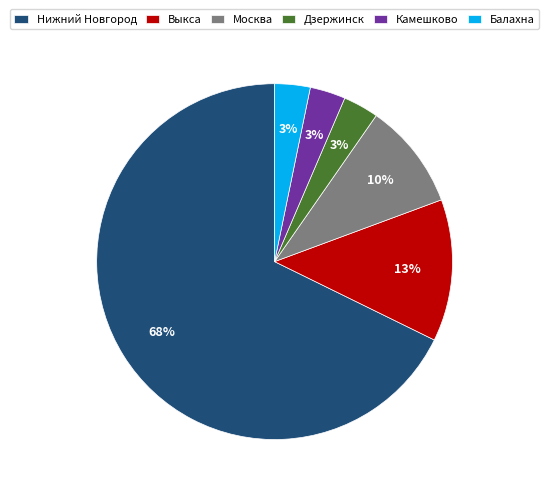

True or false: Дзержинск accounts for 15% of the total.

False